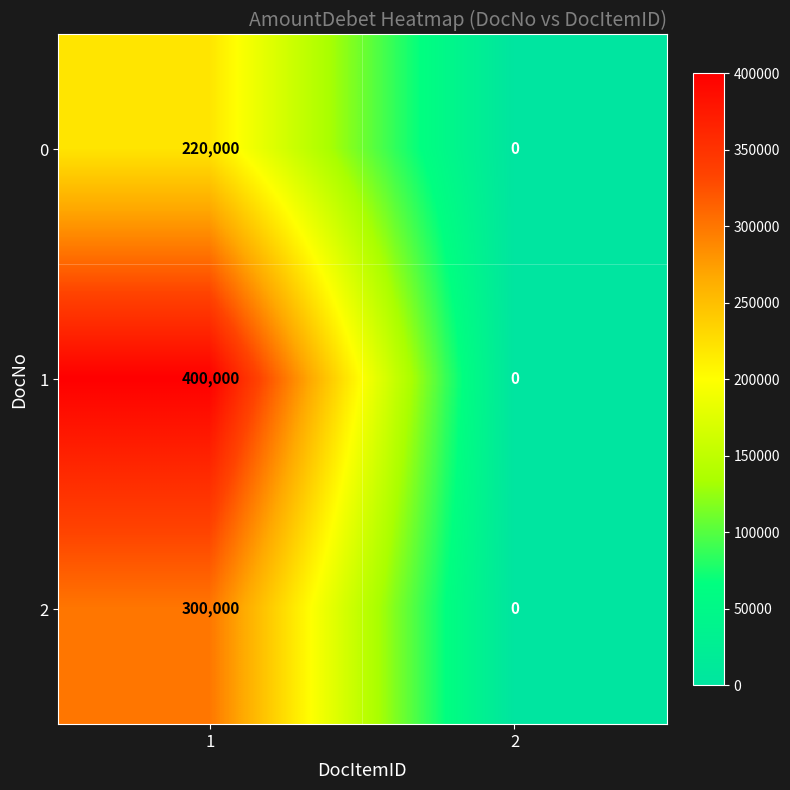

Rank the series by their maximum value, from lowest to highest.

0, 2, 1